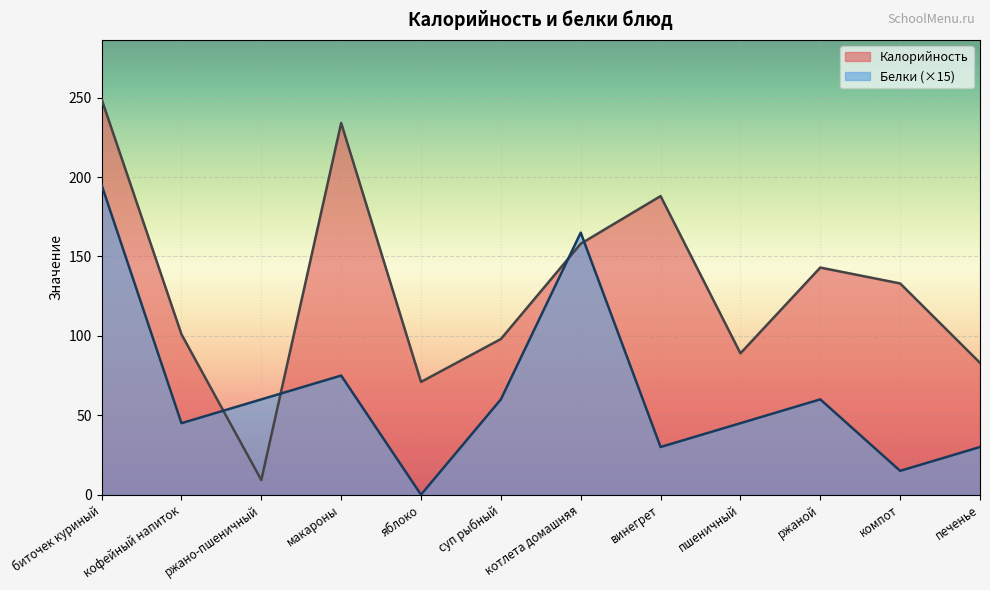

Which series has the largest range (max minus min)?

Калорийность